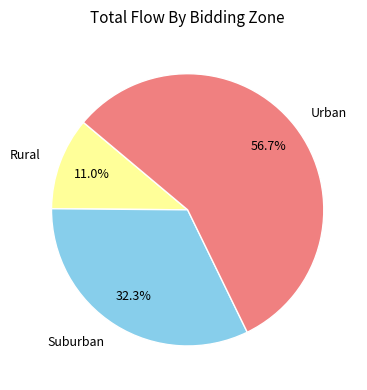

Rank the categories by value from lowest to highest.

Rural, Suburban, Urban